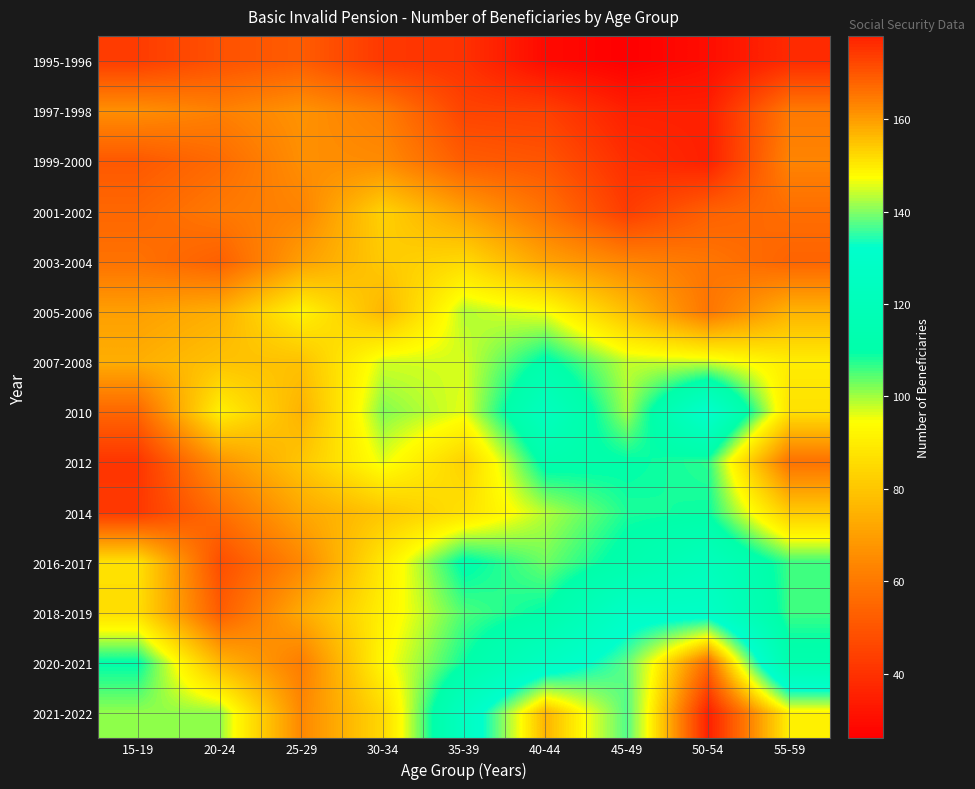

What is the maximum value shown in the chart?

178